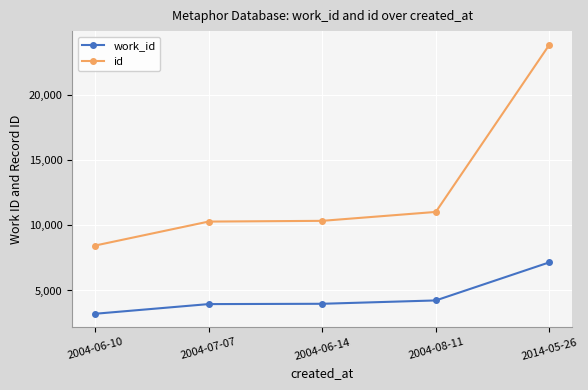

What is the label of the 1st point from the left?

2004-06-10